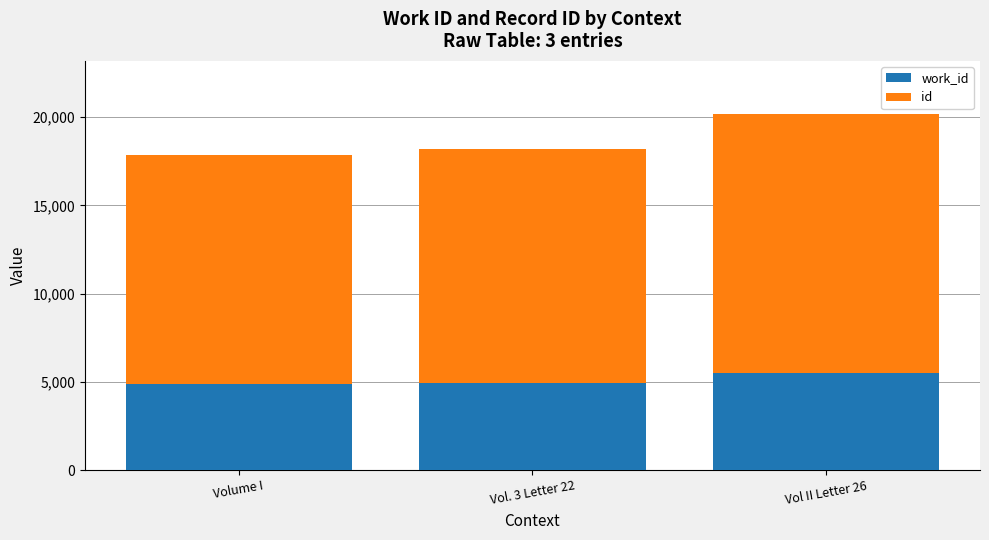

At which category is the sum across all series the highest?

Vol II Letter 26